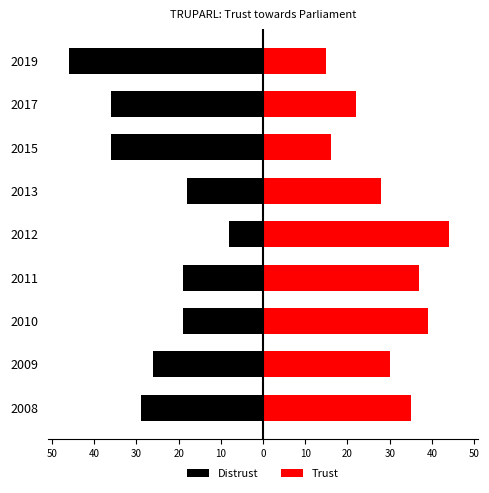

What is the difference between the maximum and second lowest values in the Distrust series?

28